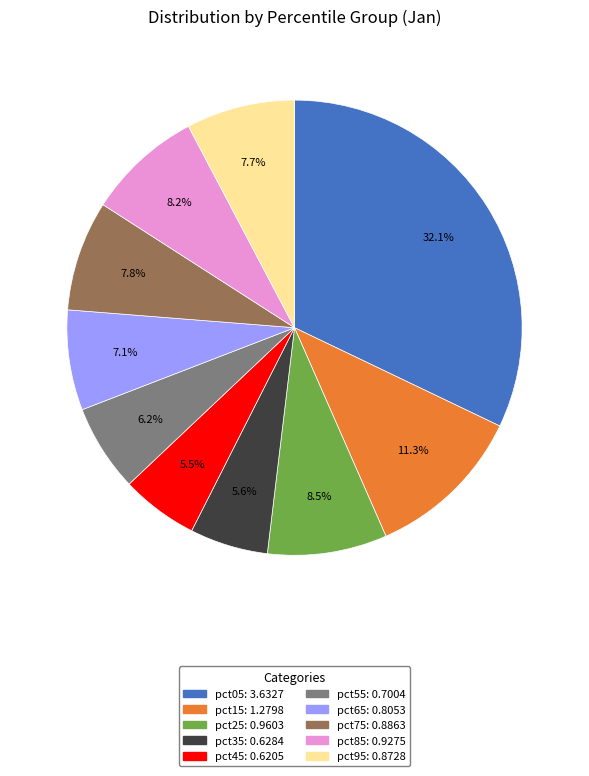

To the nearest percent, what percentage of the pie is pct75?

8%